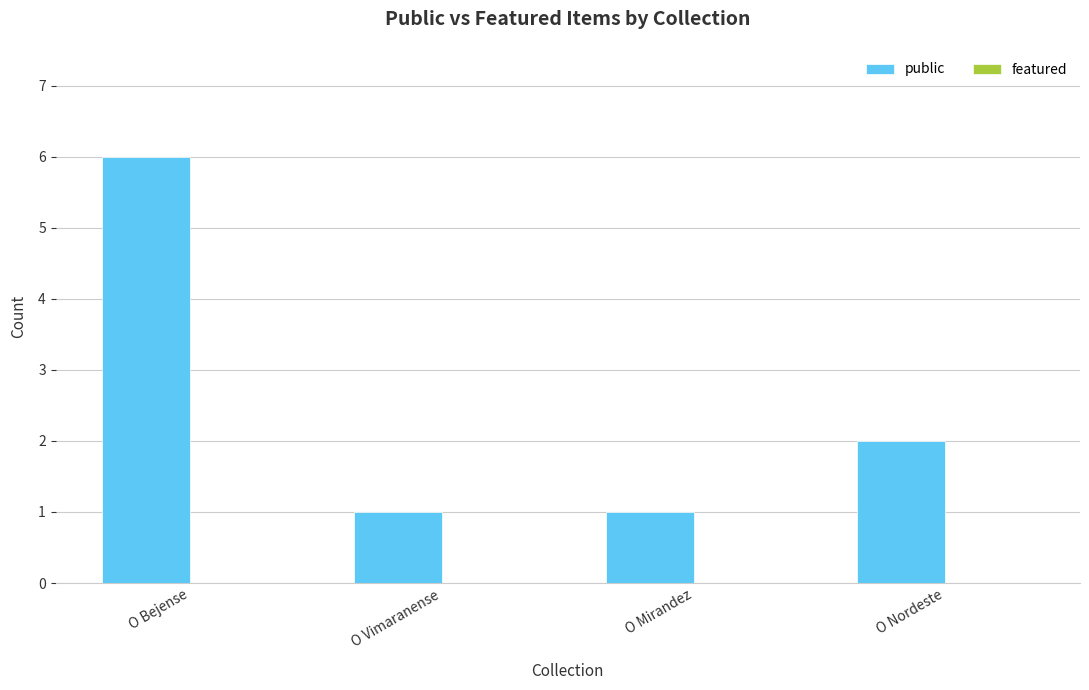

Which has a higher value, O Mirandez or O Bejense?

O Bejense